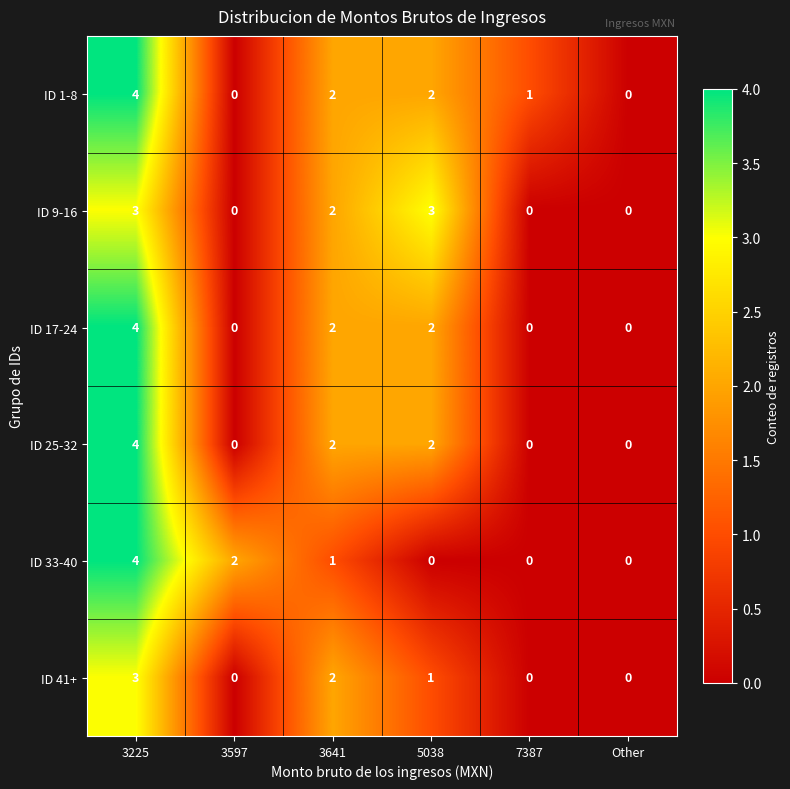

Is the value of ID 17-24 at 3225 greater than the value of ID 1-8 at 5038?

Yes